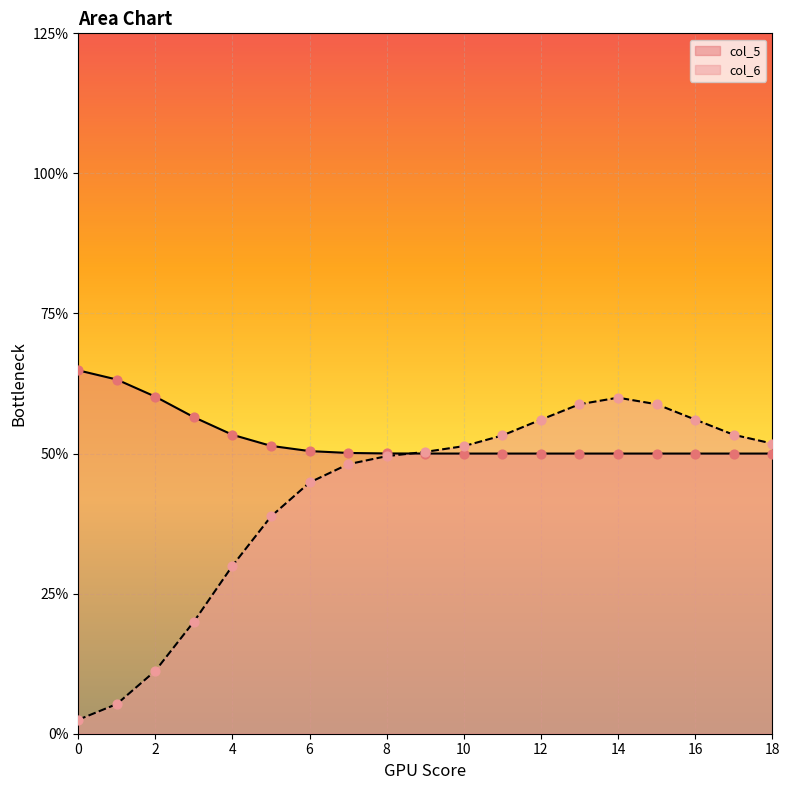

Which series has the largest total across all categories?

col_5